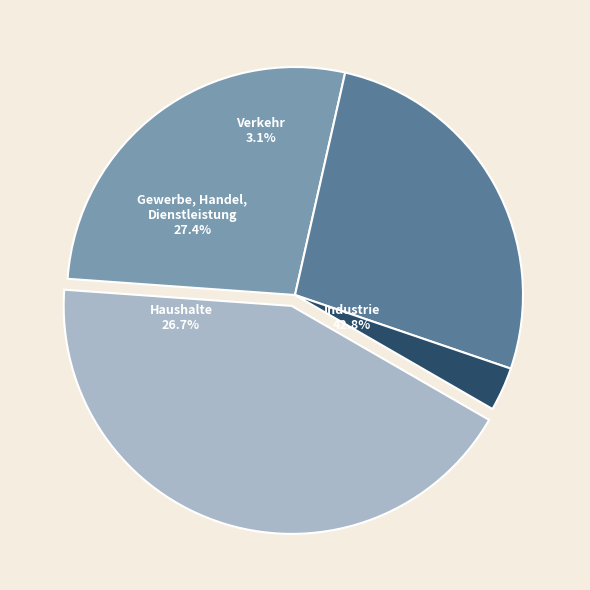

Count the number of slices in the pie.

4